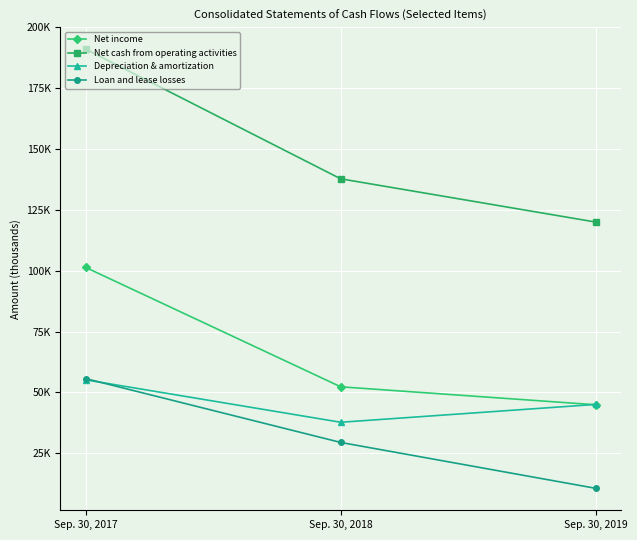

At which category is the sum across all series the highest?

Sep. 30, 2017